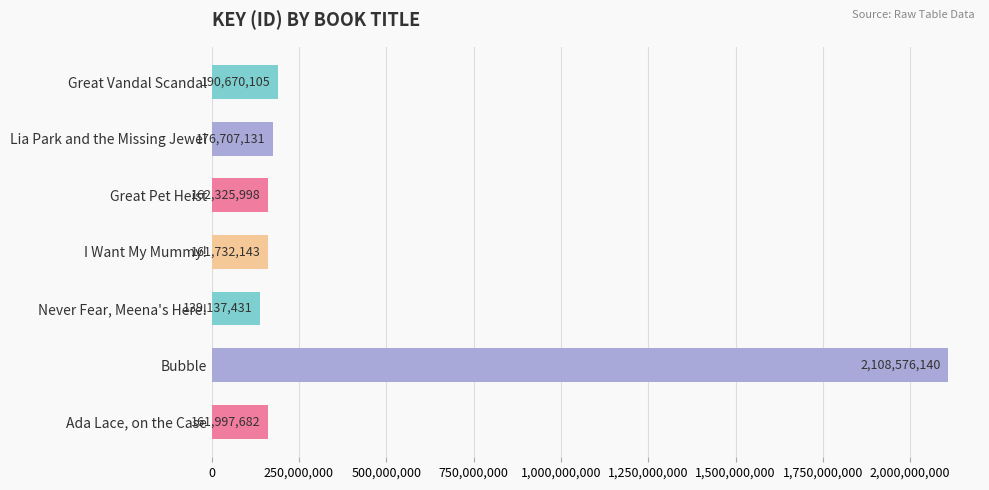

What is the difference between the second highest and second lowest values?

28937962